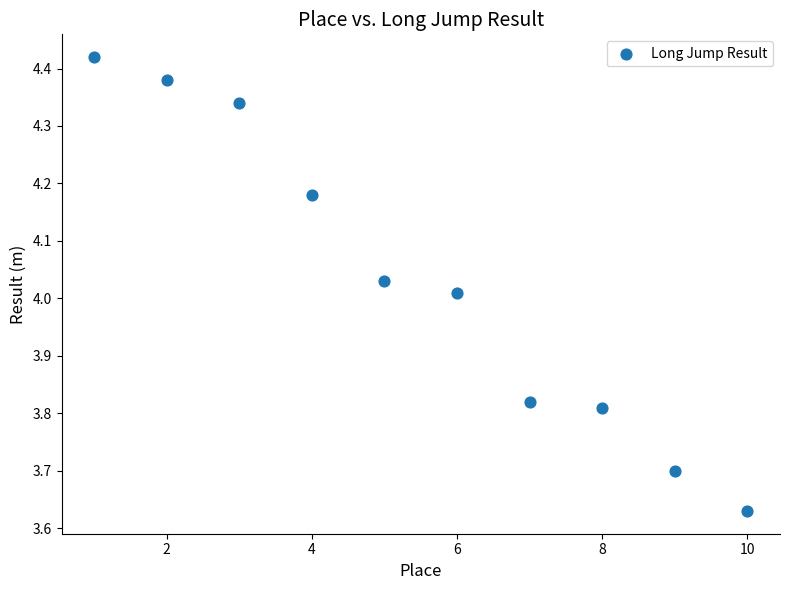

What is the range of X values (max minus min)?

9.0